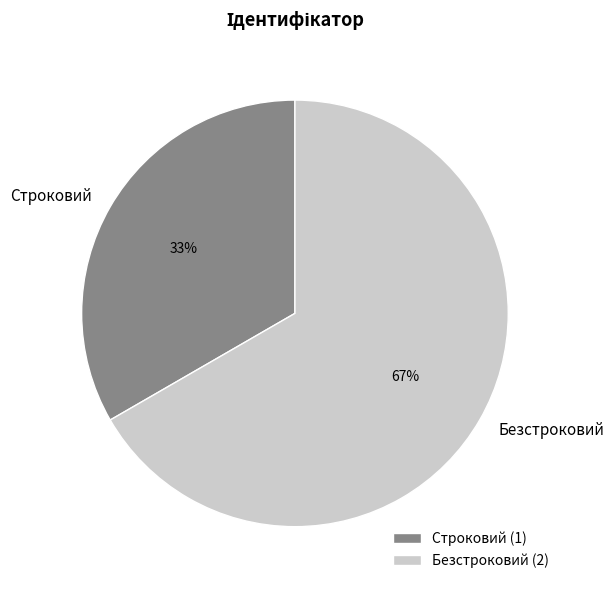

Which category accounts for the majority?

Безстроковий